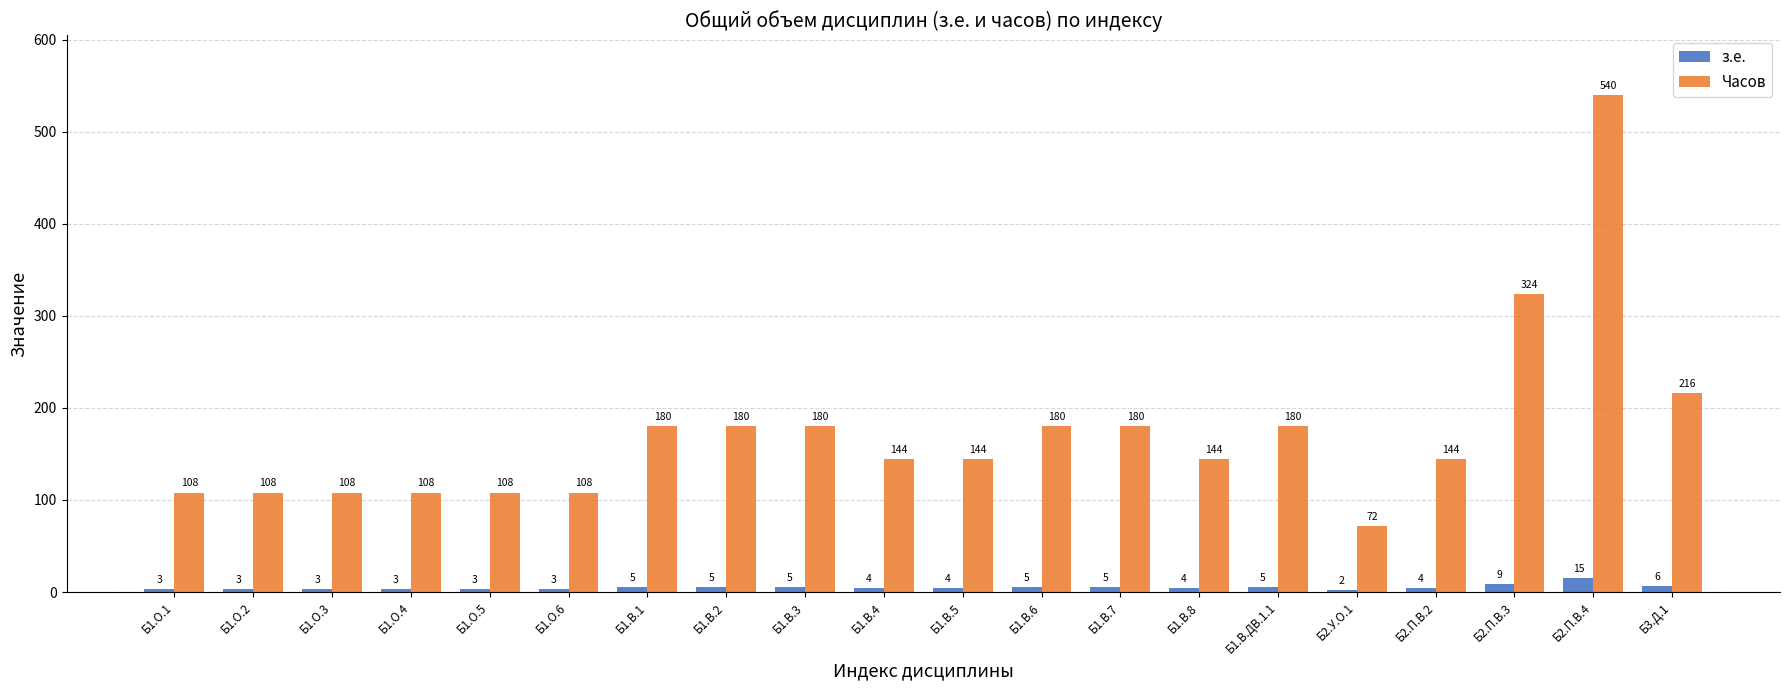

What is the label of the 3rd bar from the left?

Б1.О.3